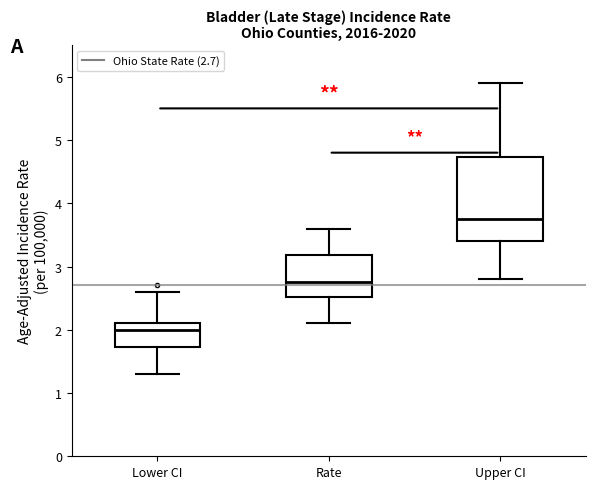

Comparing the boxes themselves (not the whiskers), which one is the tallest?

Upper CI